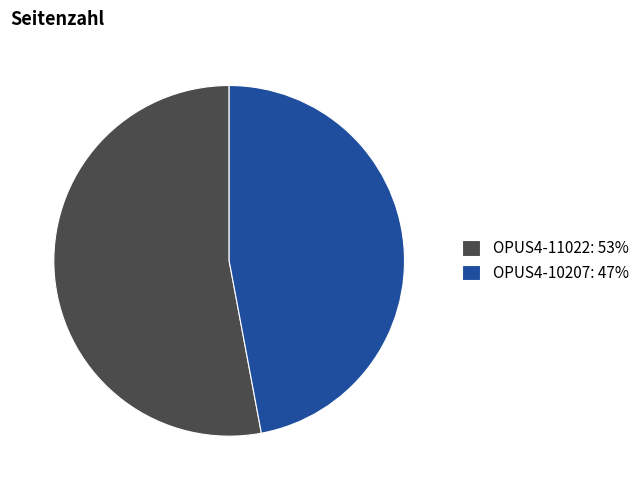

How many segments does this pie chart have?

2